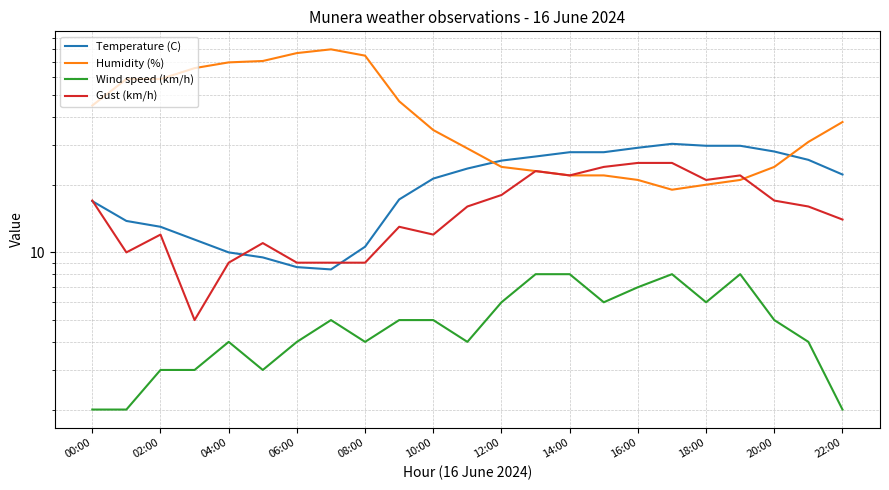

What is the approximate value of Humidity (%) at 10:00?

71.0